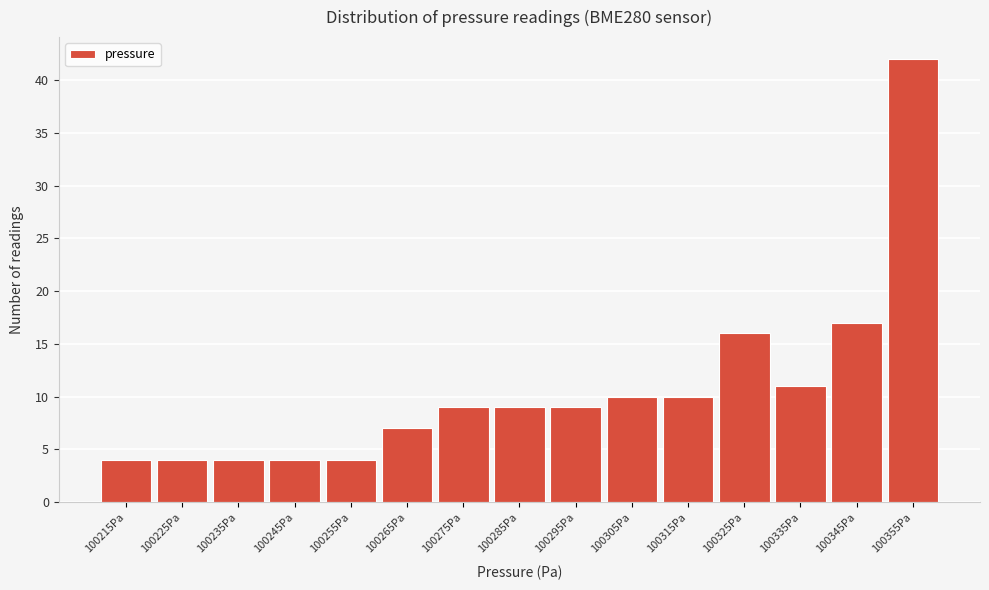

Reading left to right, transcribe all the data shown in this chart.

4	4	4	4	4	7	9	9	9	10	10	16	11	17	42